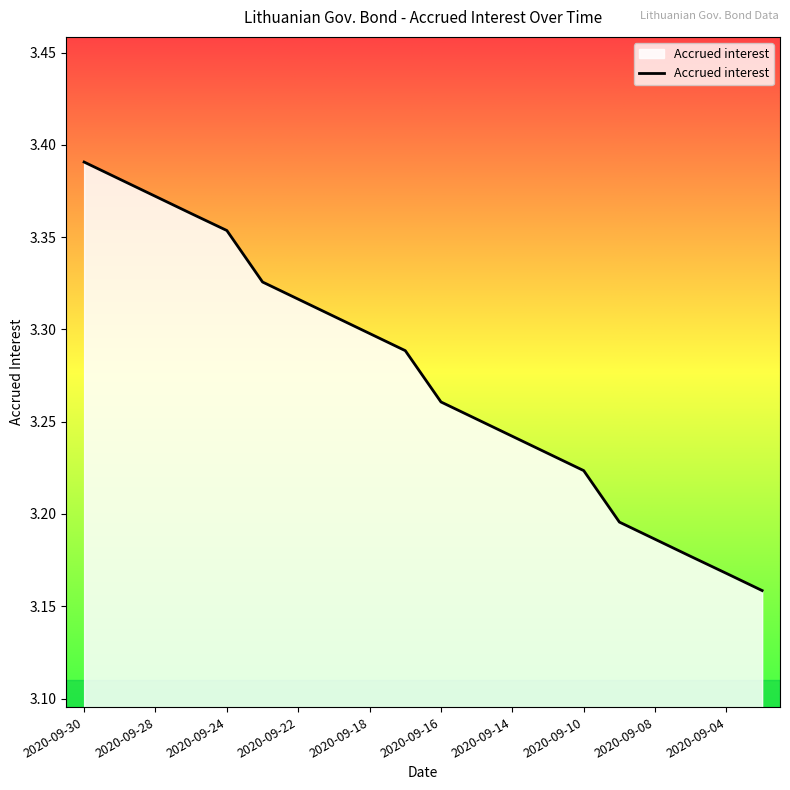

How many lines are shown in the chart?

1